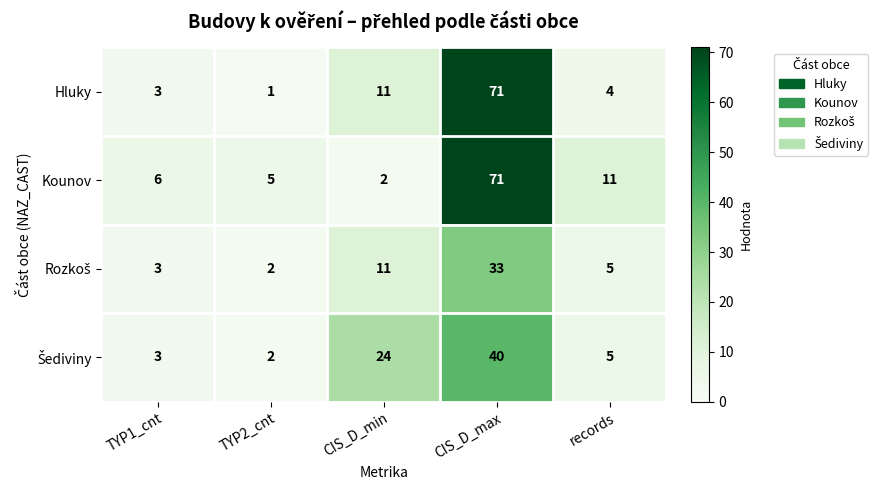

At which category does the chart reach its peak across all series?

CIS_D_max